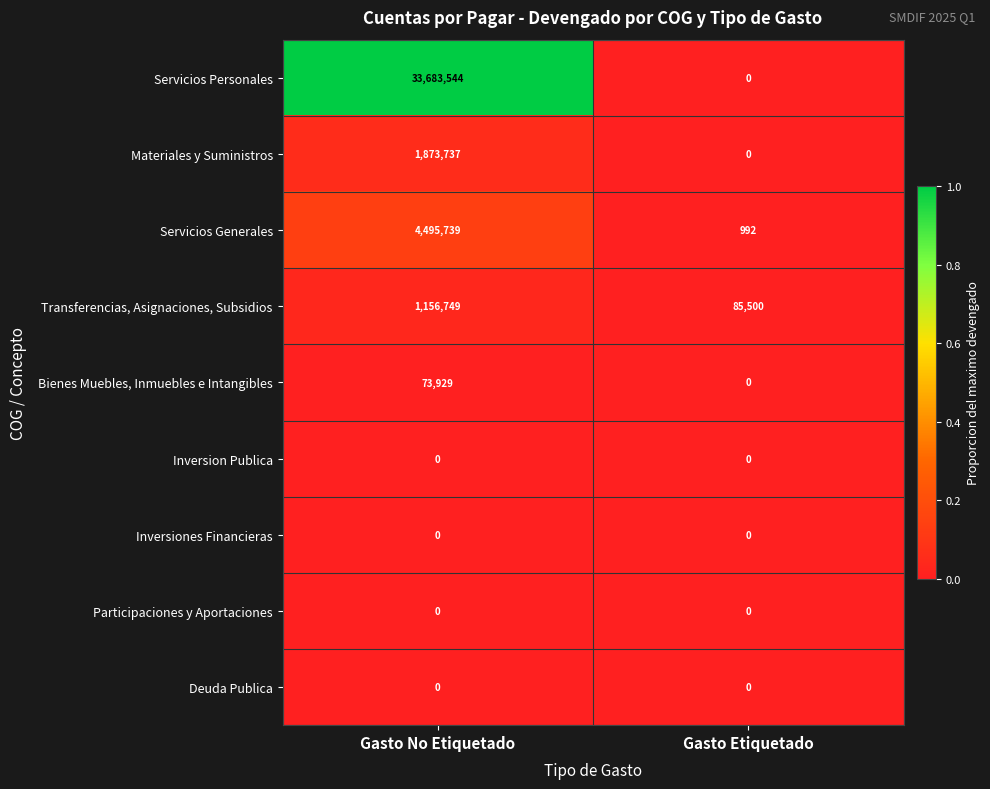

What is the maximum value shown in the chart?

33683544